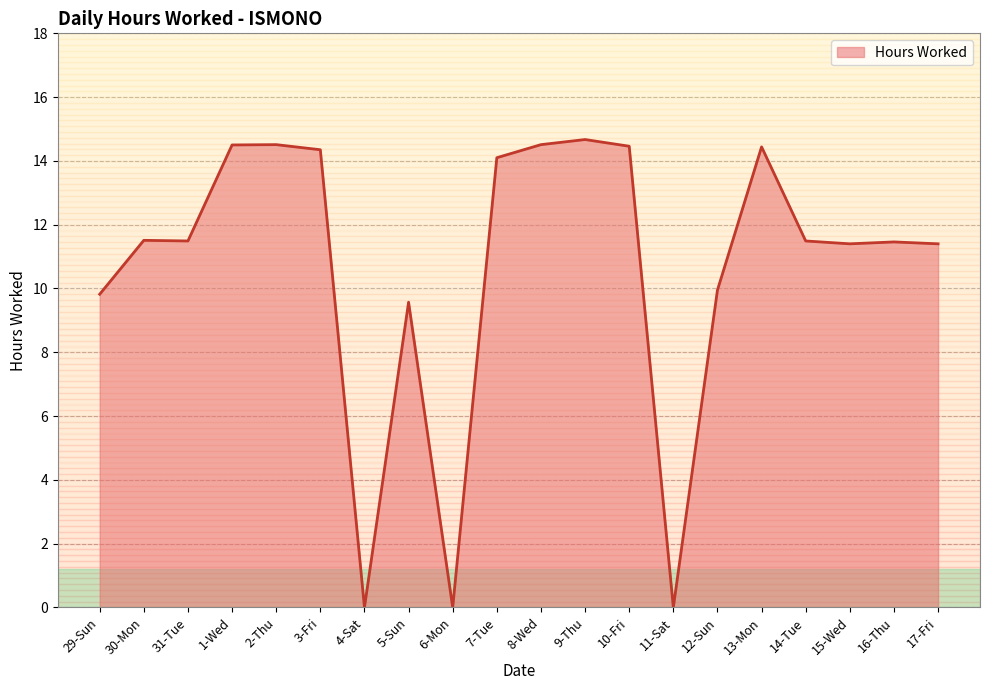

The chart shows a value of 11.5 at 31-Tue. True or false?

True